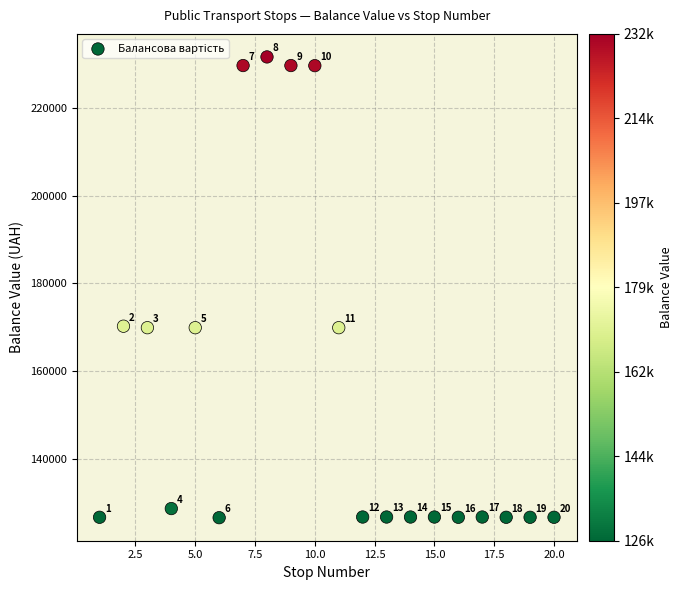

What Y value in the scatter plot is closest to 179123?

170237.7